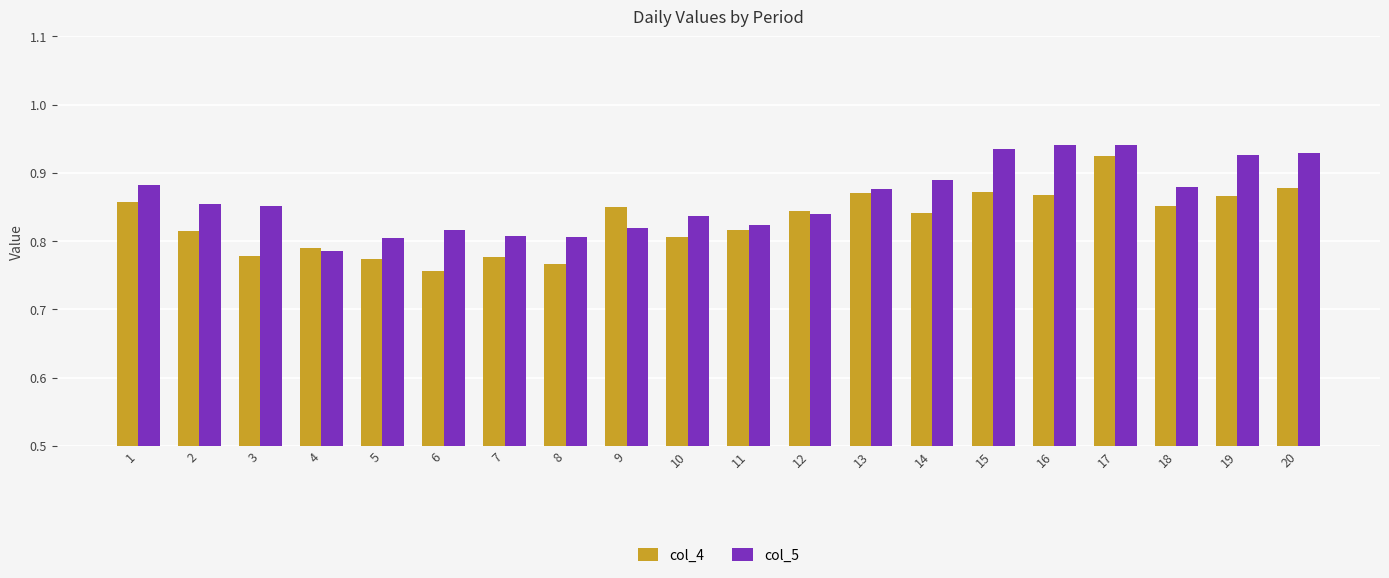

What is the difference between the col_4 values at 17 and 4?

0.1